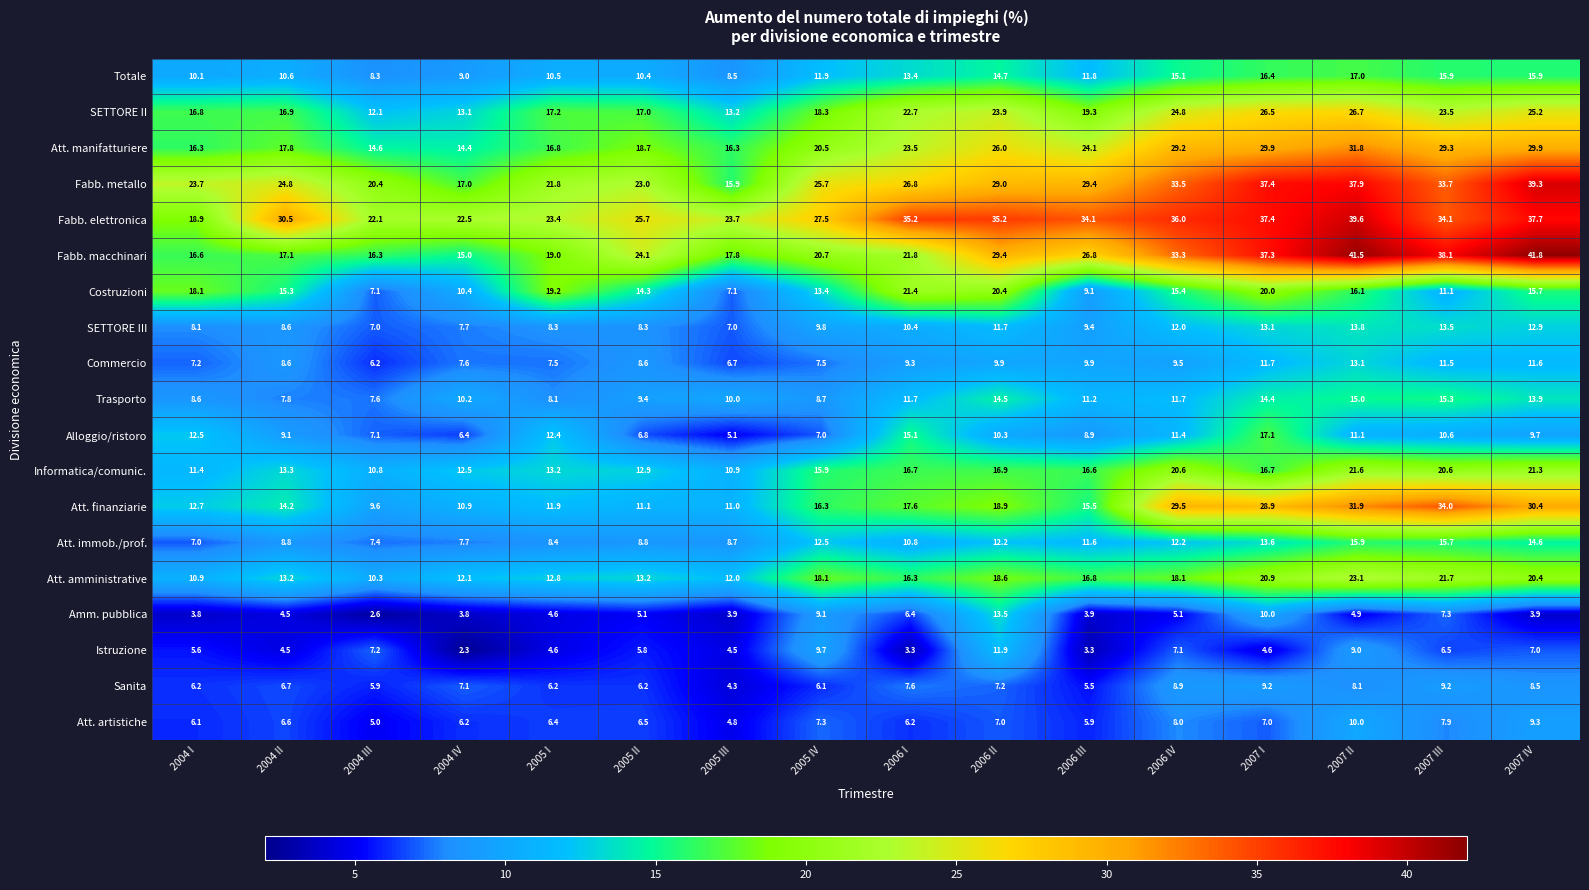

What is the smallest value displayed?

2.3